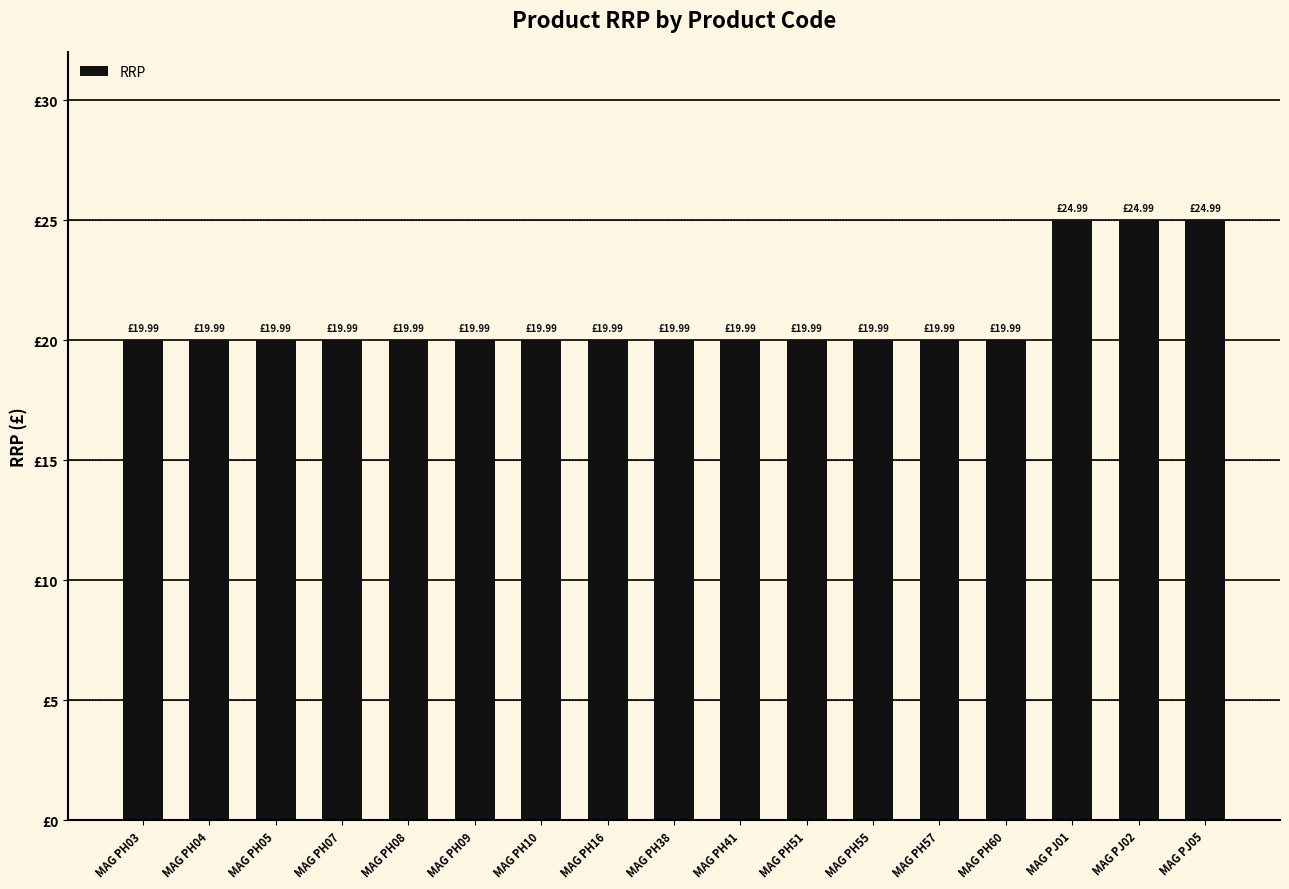

What is the sum of the values at MAG PH41 and MAG PJ05?

45.0